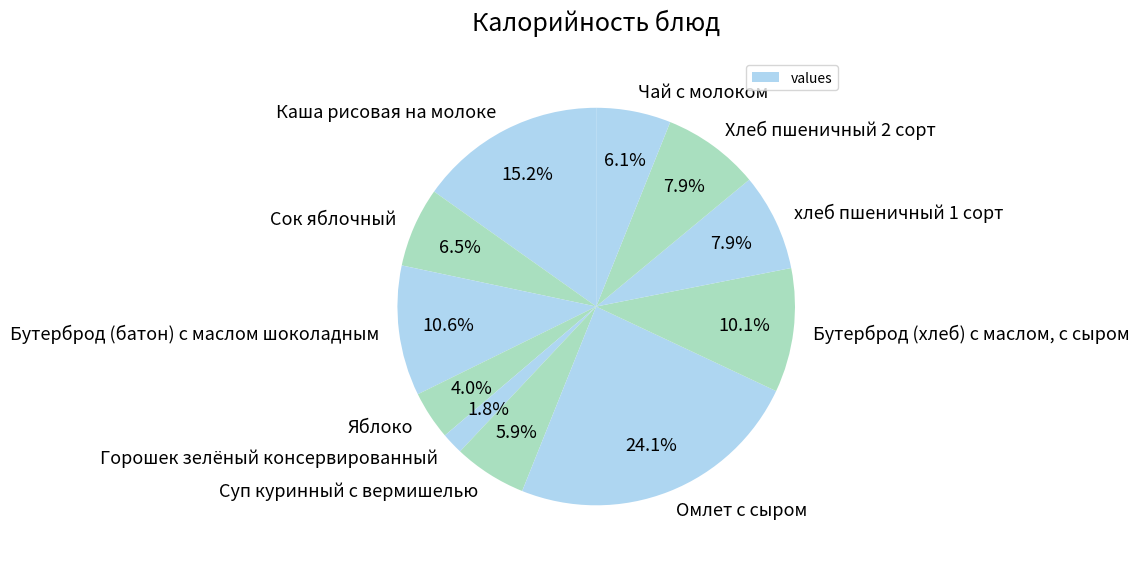

To the nearest percent, what portion does Бутерброд (хлеб) с маслом, с сыром represent?

10%